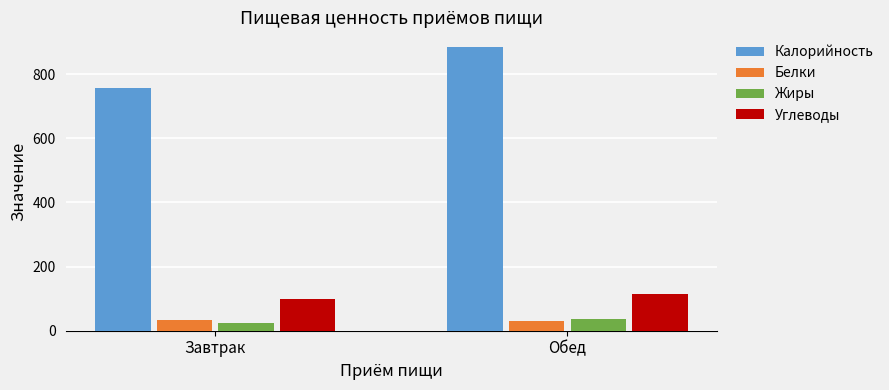

True or false: Белки has a value of 31.9 at Обед.

True